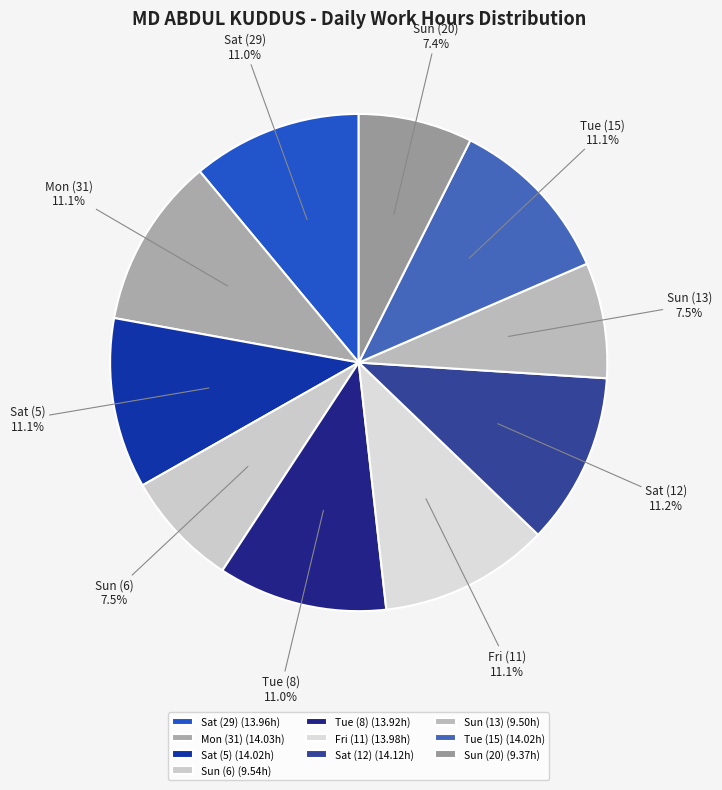

Does Sun (13) represent more than half of the total?

No